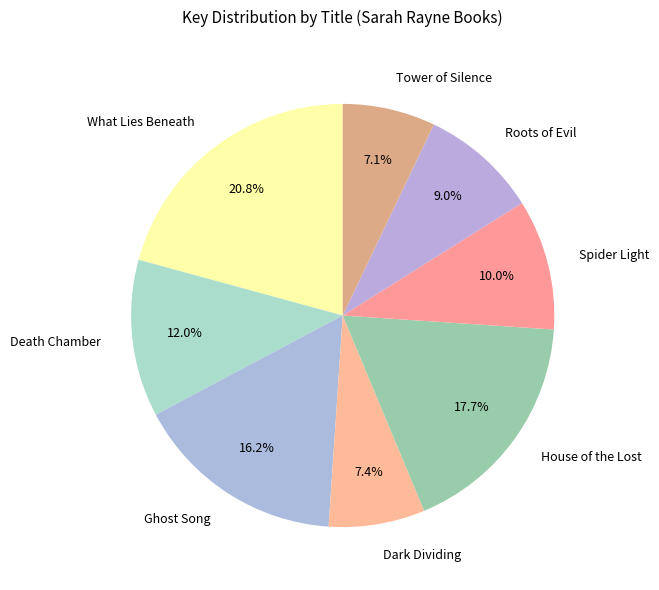

Count the number of slices in the pie.

8